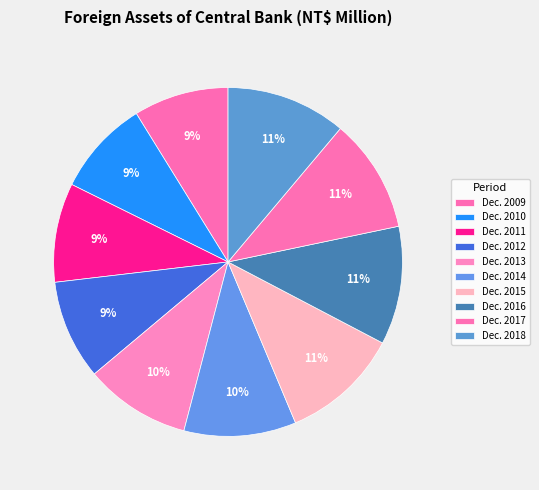

Count the number of slices in the pie.

10